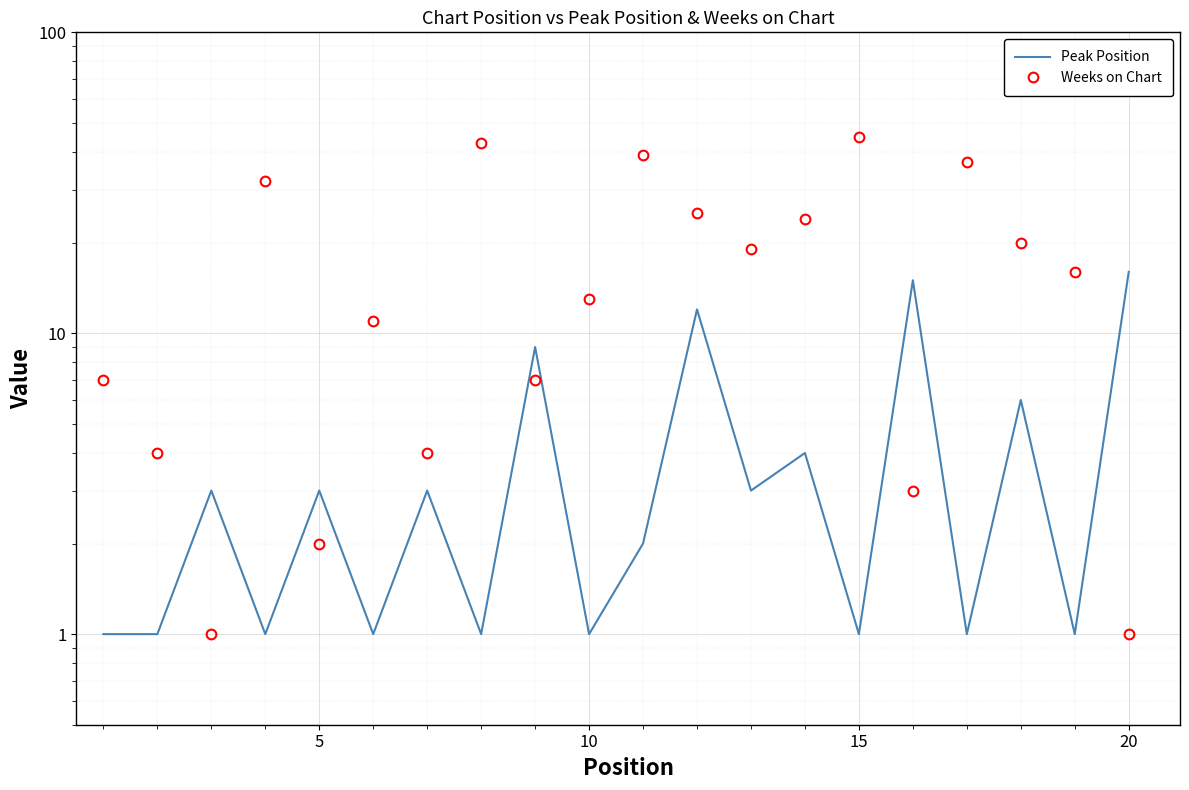

What is the highest value of the Peak Position series?

16